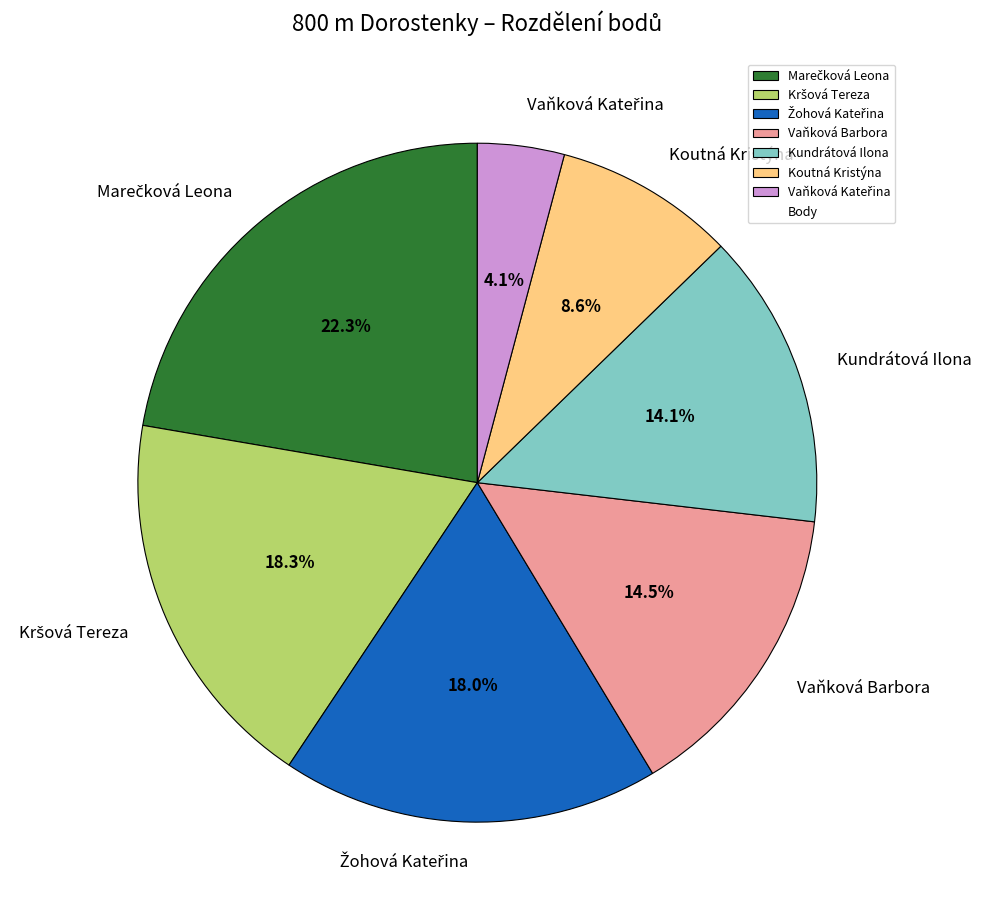

Does Vaňková Barbora represent more than half of the total?

No